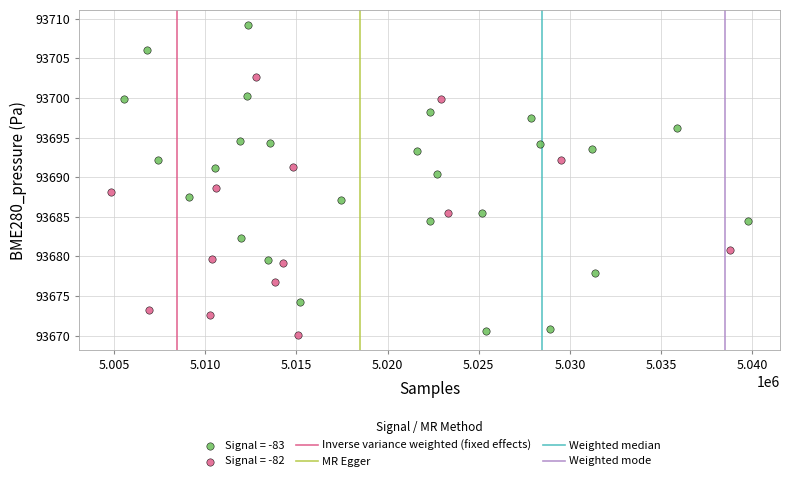

Which series contains the highest Y value?

Signal = -83